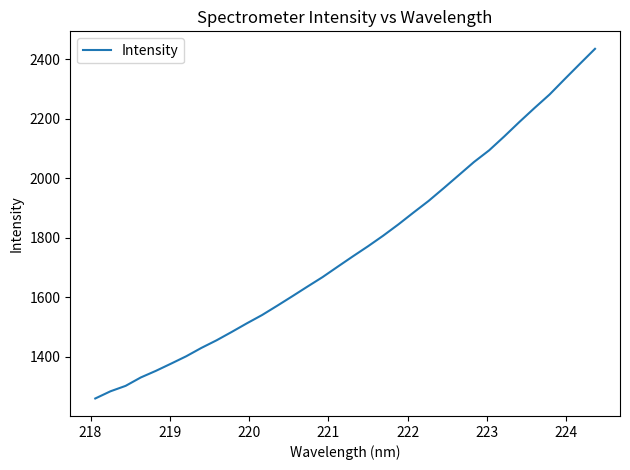

What is the difference between the maximum and minimum values?

1176.3